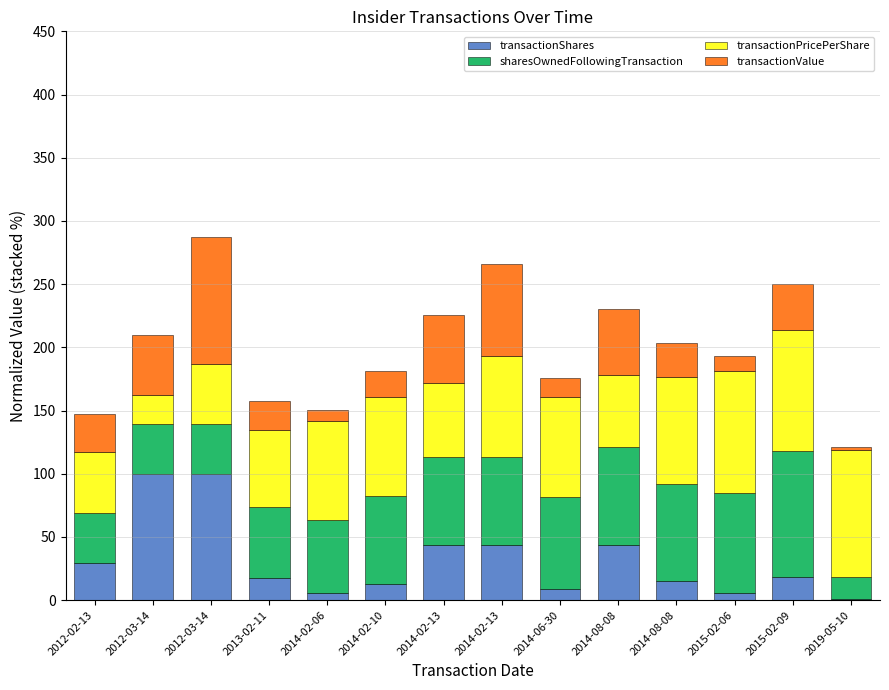

What is the sum of all transactionValue values?

501.3